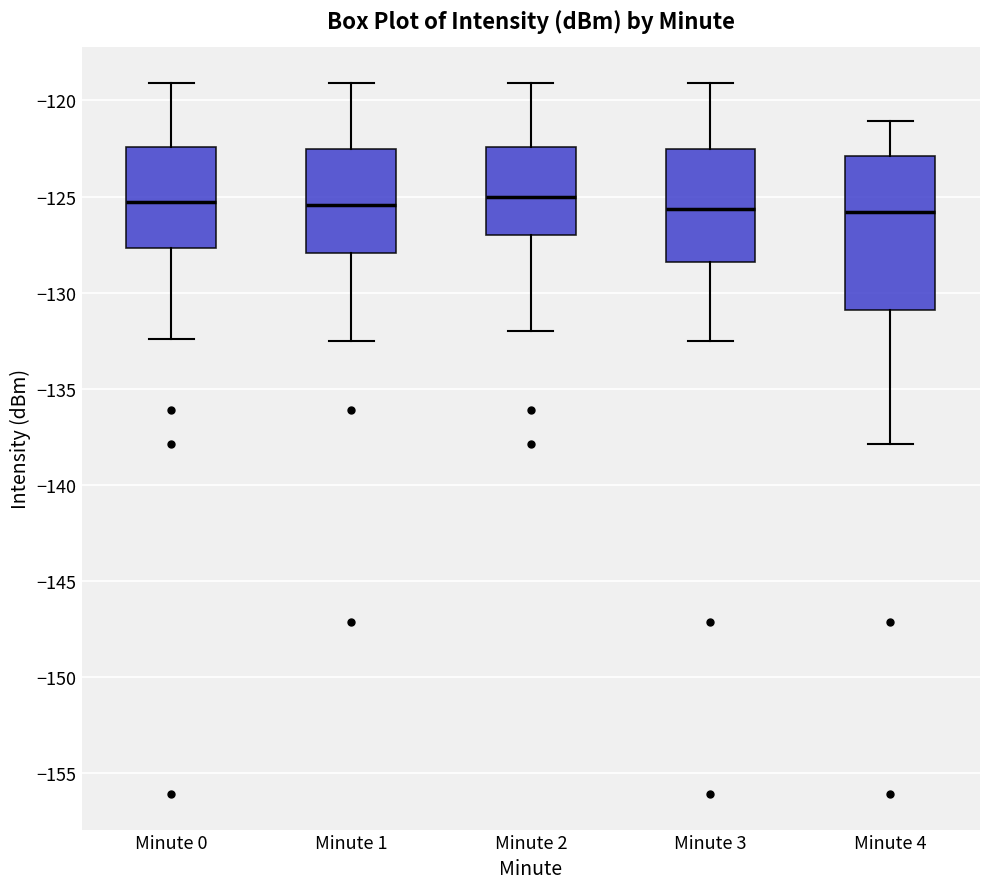

Comparing the boxes themselves (not the whiskers), which one is the tallest?

Minute 4